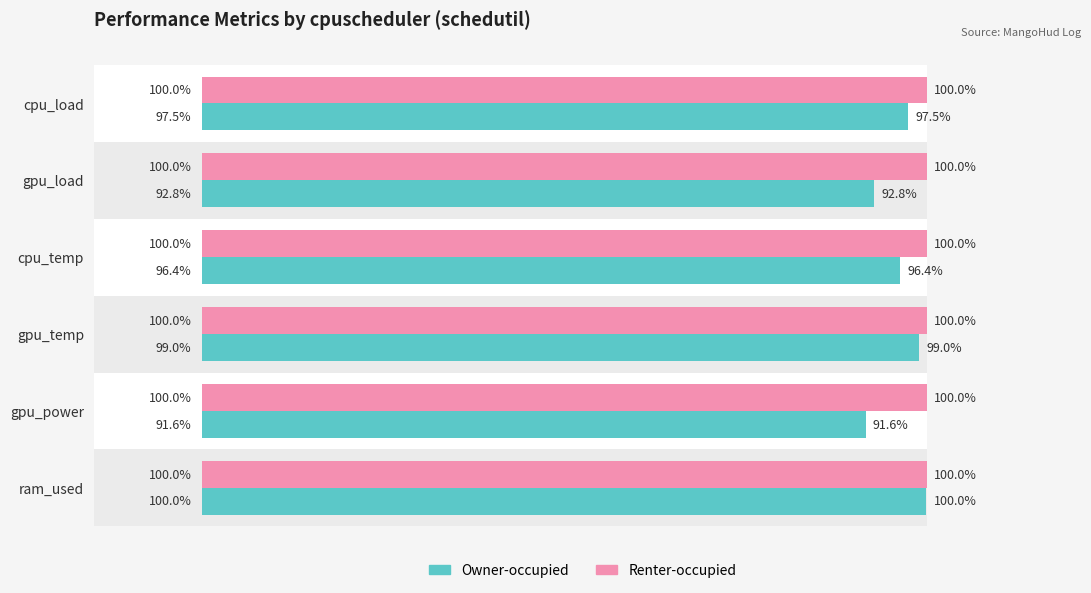

Are the bars grouped side by side (vs. stacked)?

Yes